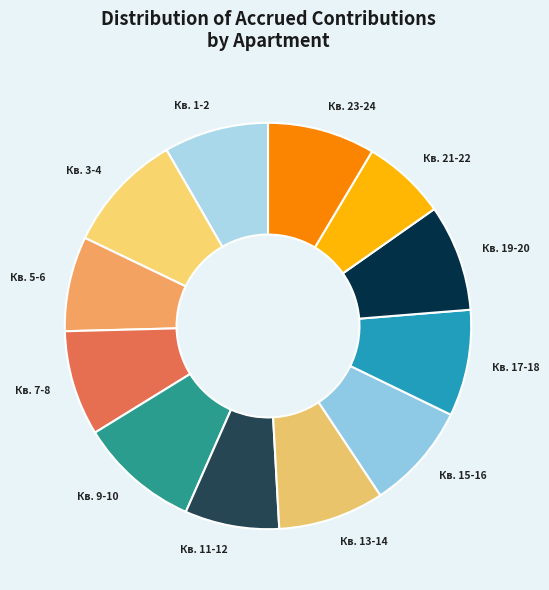

Does any single category account for the majority?

No